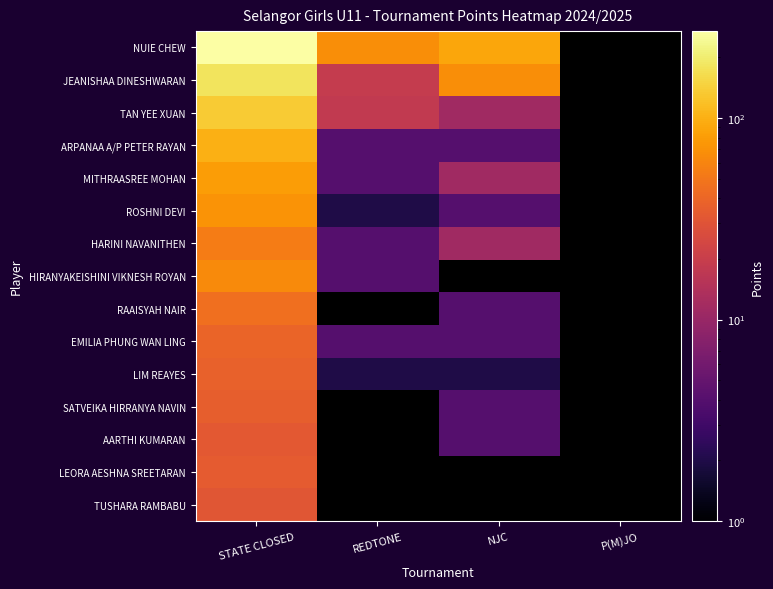

What is the sum of the LIM REAYES values at STATE CLOSED and NJC?

39.5